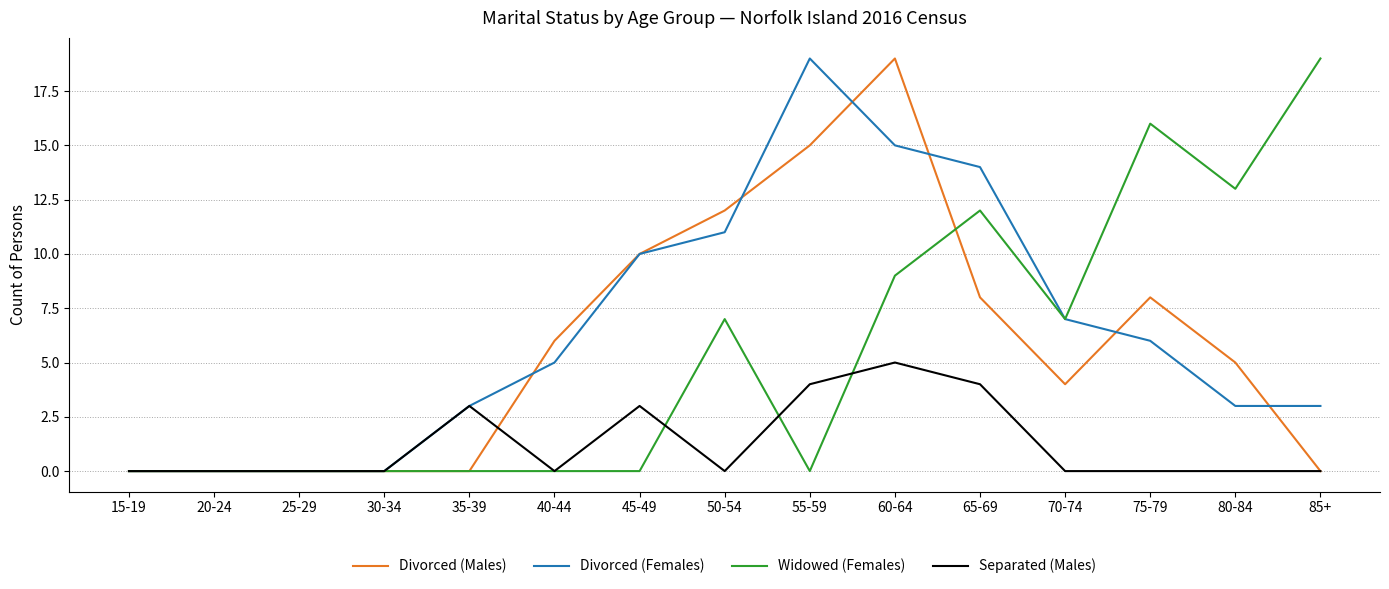

Between 60-64 and 70-74, which series saw the biggest shift?

Divorced (Males)